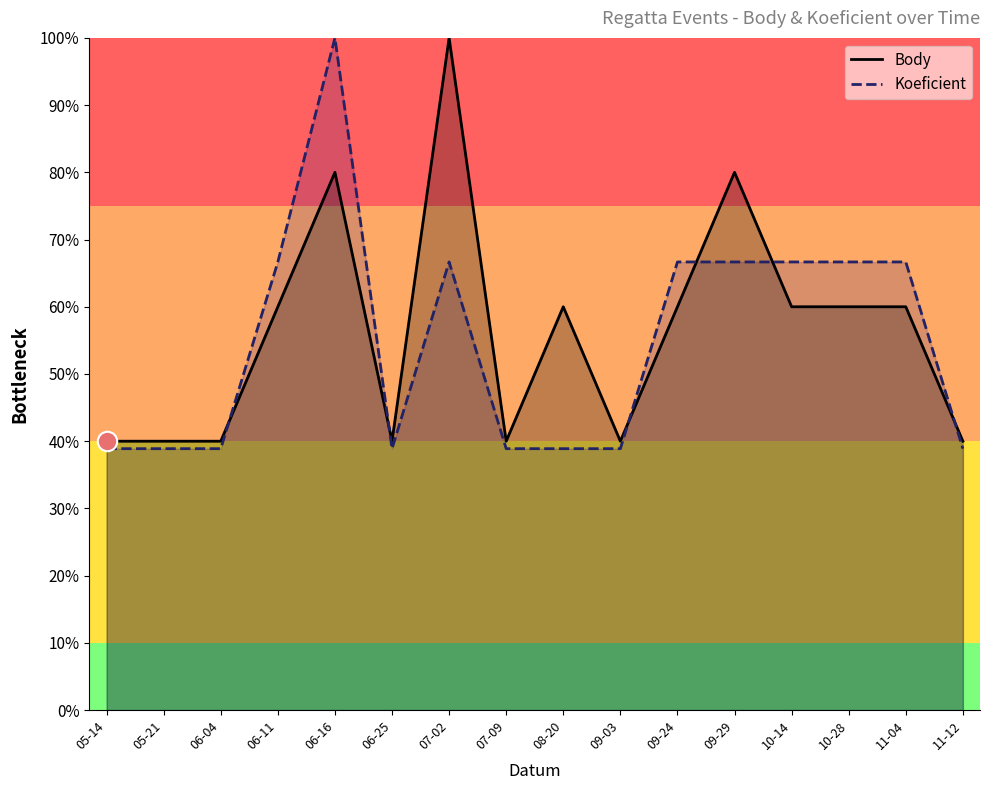

Which series has the largest range (max minus min)?

Koeficient